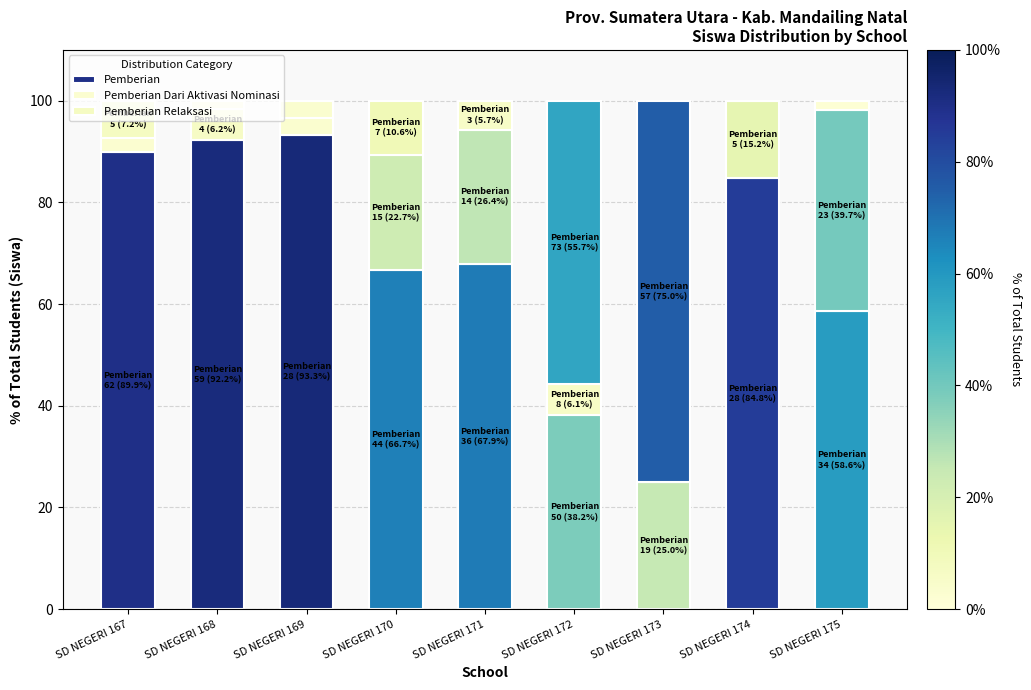

Count the number of categories in the chart.

9